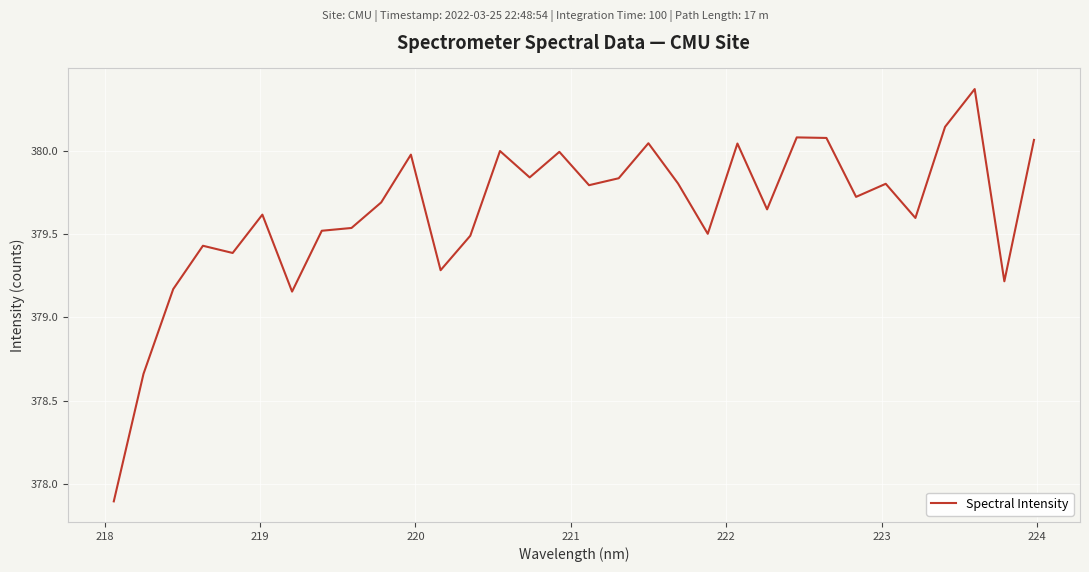

What is the difference between the maximum and minimum values?

2.5